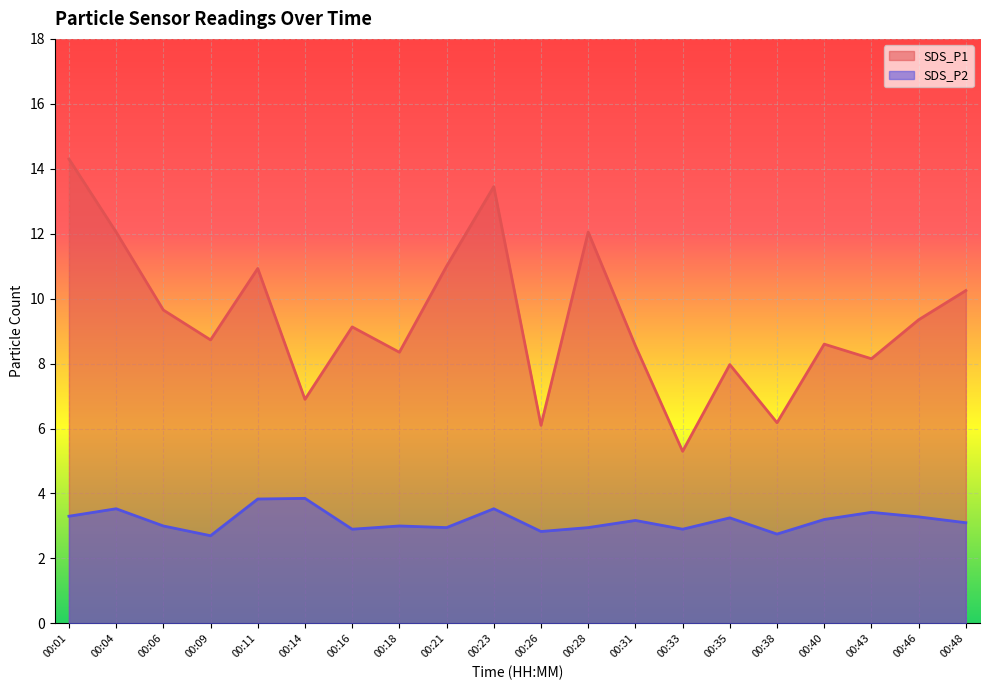

What is the spread (max minus min) of values at 00:16?

6.2